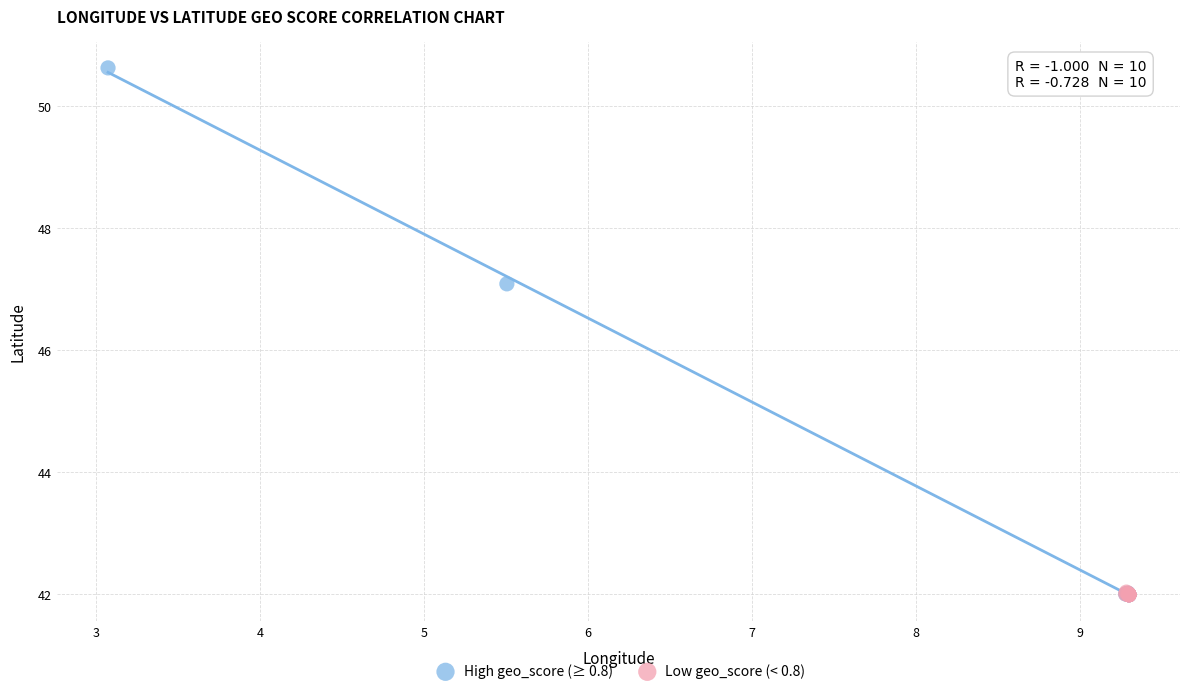

Which series has the widest spread of Y values?

High geo_score (≥ 0.8)